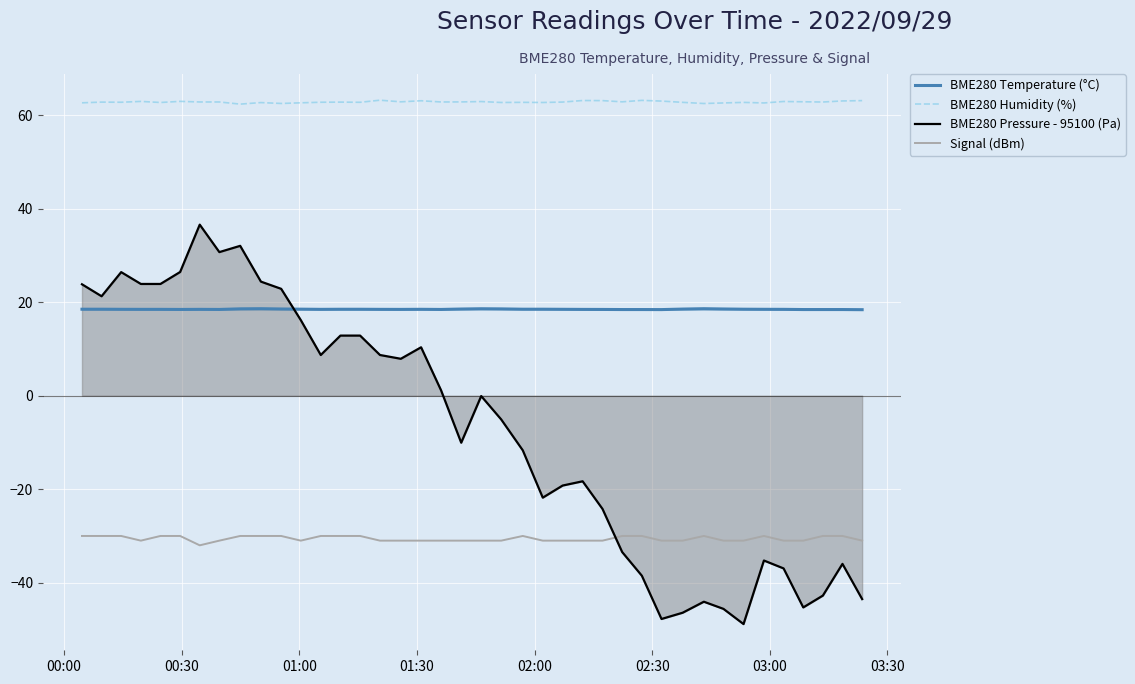

What is the difference between the maximum and minimum values in the BME280 Pressure - 95100 (Pa) series?

85.4